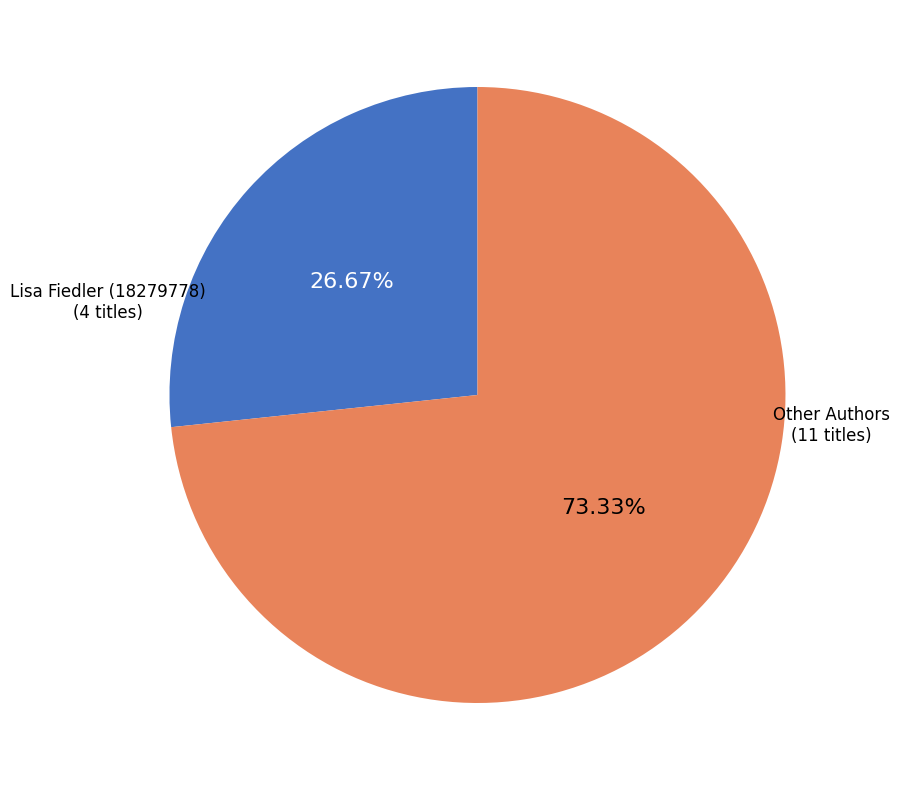

Is there any slice that represents more than half of the pie?

Yes